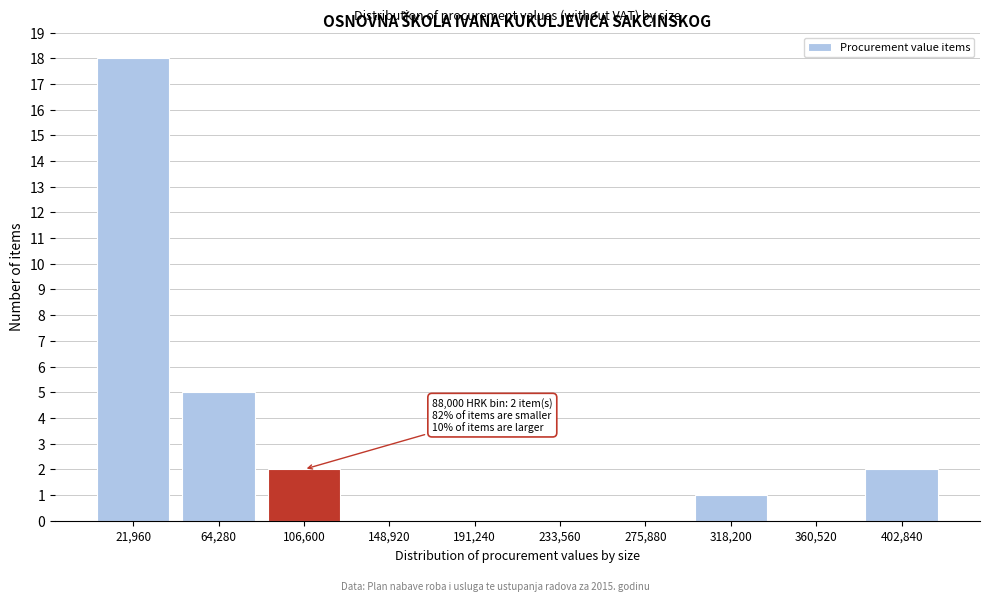

Reading left to right, extract all data points from this chart.

21,960=18	64,280=5	106,600=2	148,920=0	191,240=0	233,560=0	275,880=0	318,200=1	360,520=0	402,840=2